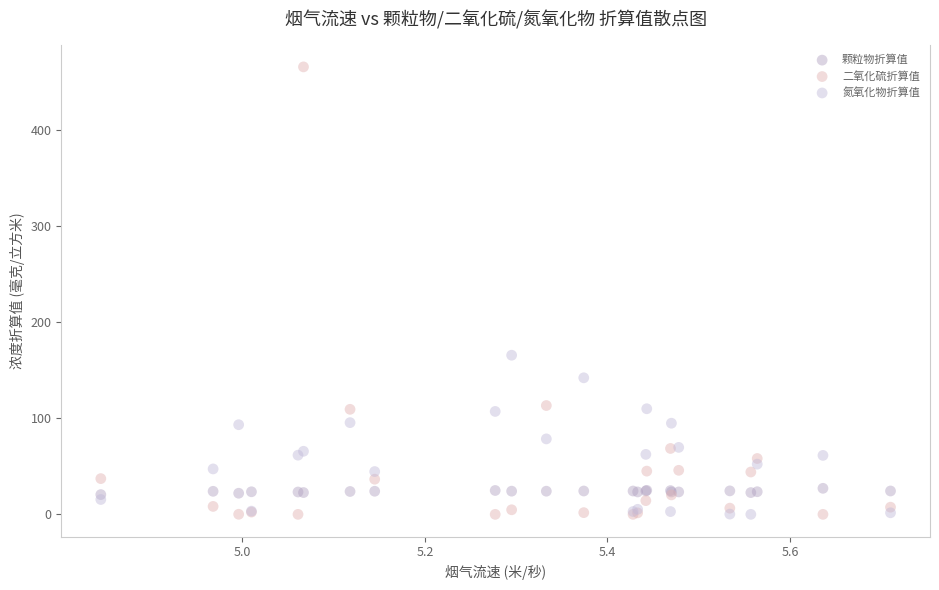

Which series reaches the maximum Y coordinate?

二氧化硫折算值